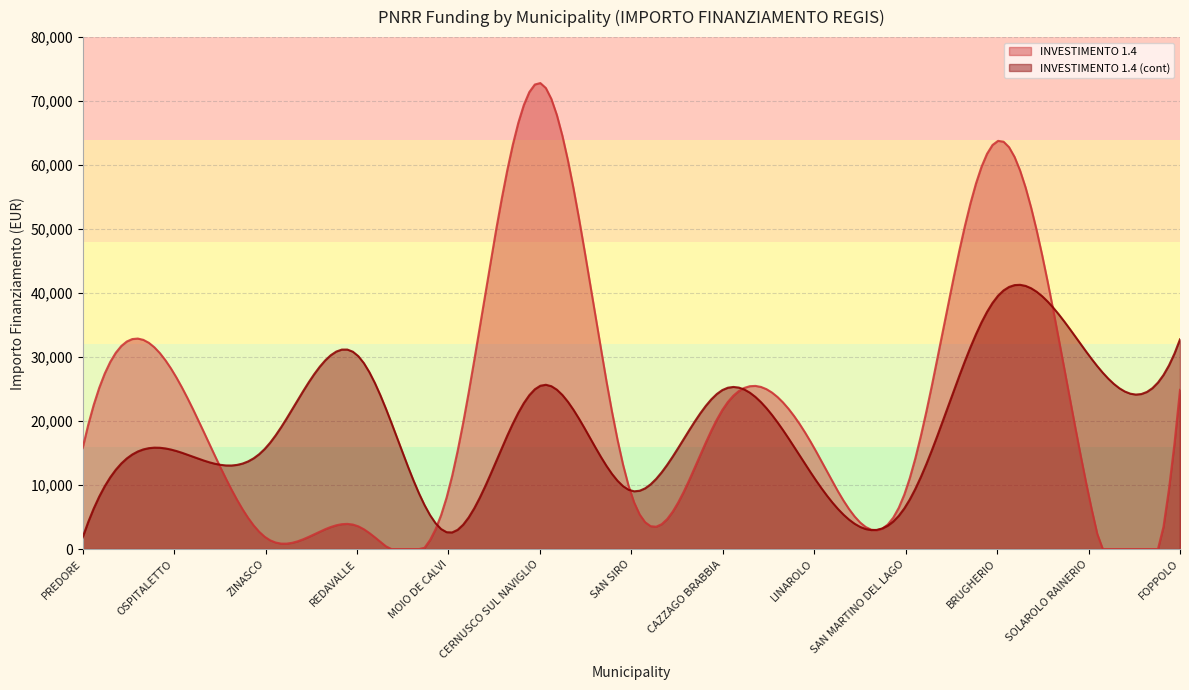

Between which two adjacent categories do INVESTIMENTO 1.4 and INVESTIMENTO 1.4 (cont) first intersect?

OSPITALETTO and ZINASCO